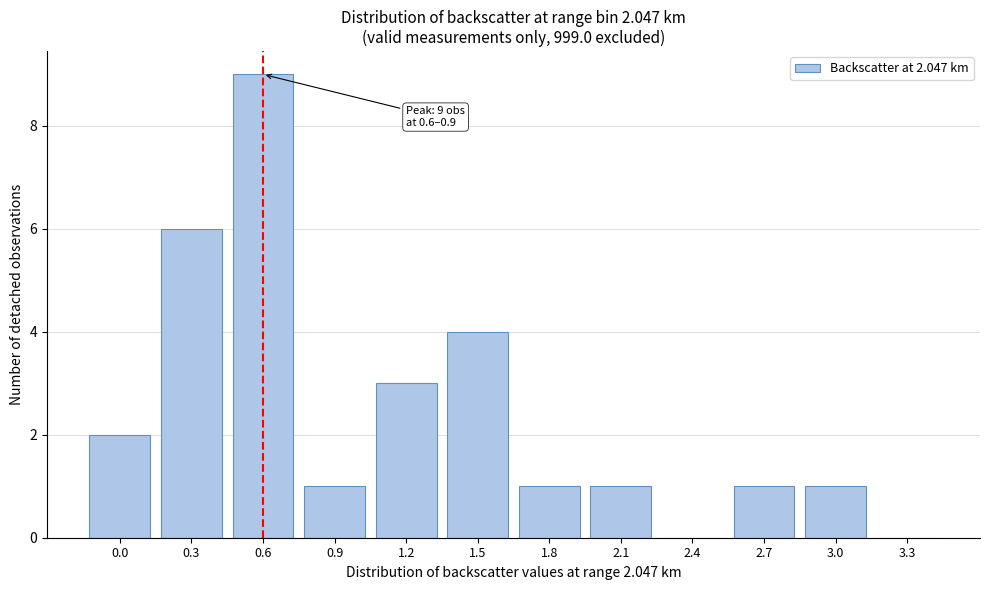

Reading left to right, what are all the values shown in this chart?

0.0=2	0.3=6	0.6=9	0.9=1	1.2=3	1.5=4	1.8=1	2.1=1	2.4=0	2.7=1	3.0=1	3.3=0